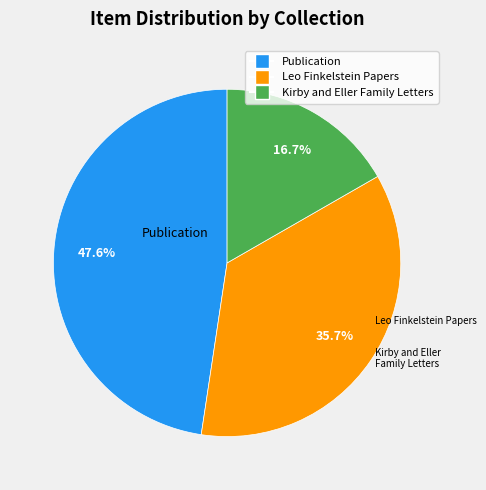

Rank the categories by value from highest to lowest.

Publication, Leo Finkelstein Papers, Kirby and Eller Family Letters